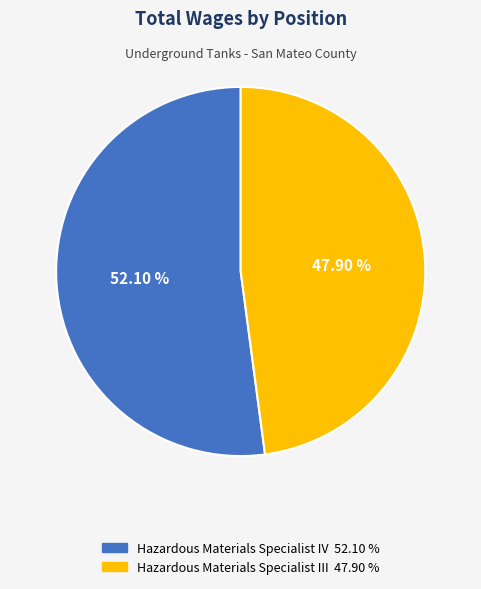

To the nearest percent, what is the average slice percentage?

50%